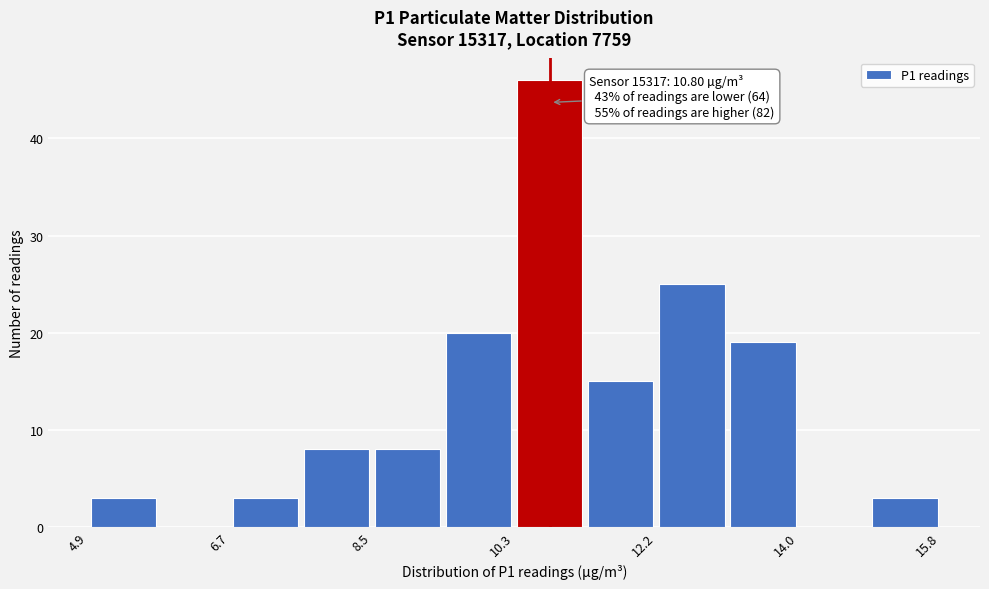

Over which range of the x-axis is the bar tallest?

10.4 to 11.2